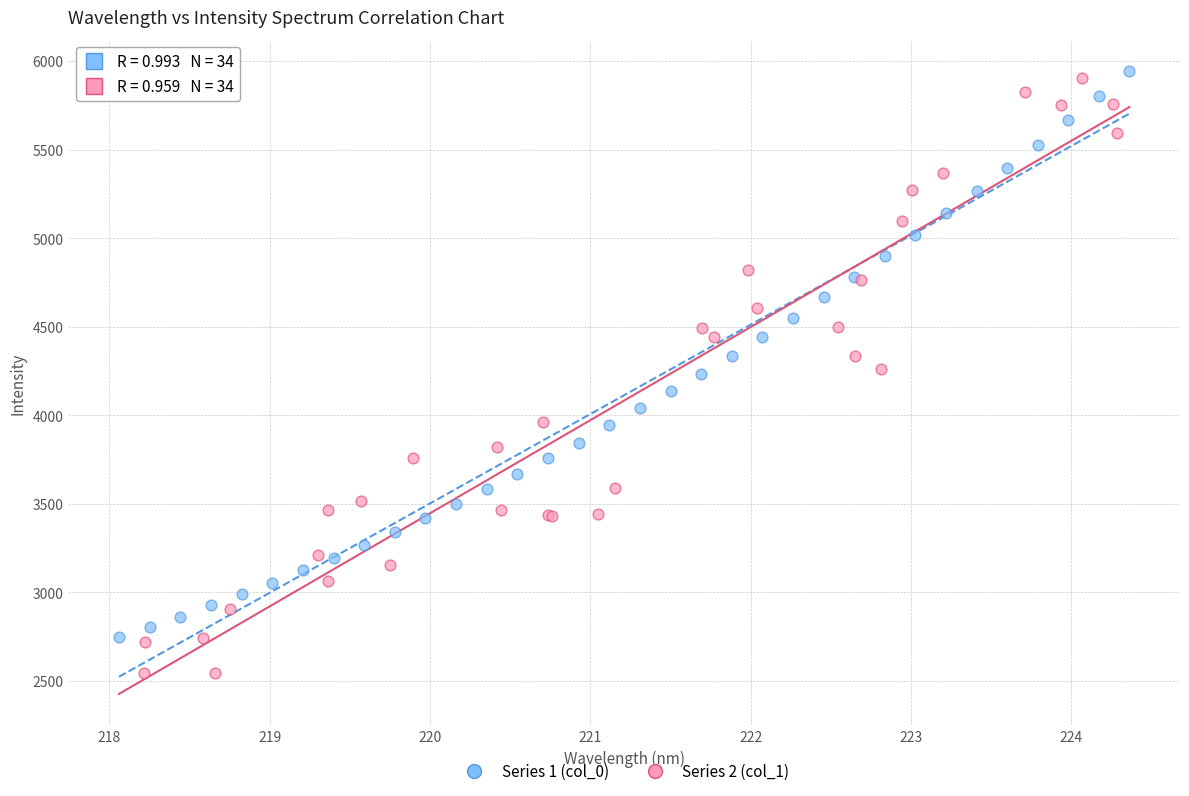

Which series has the largest Y range (max minus min)?

Series 2 (col_1)